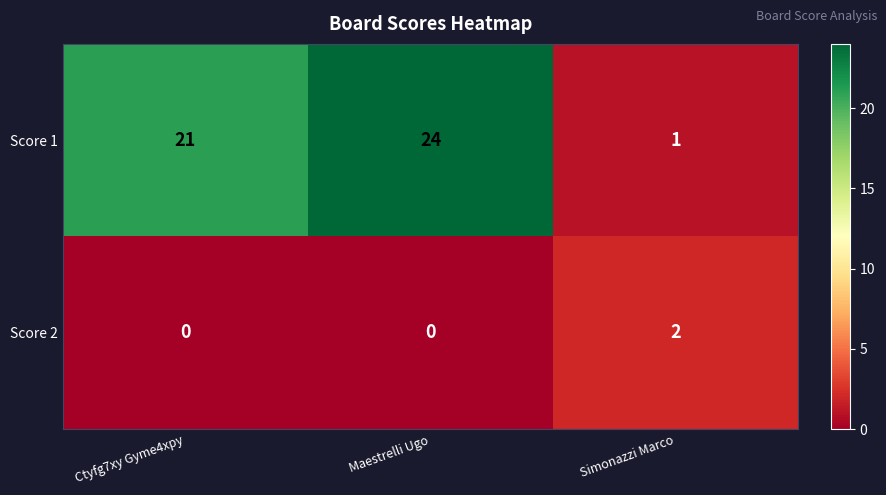

The Score 1 series shows 24 at Maestrelli Ugo. True or false?

True